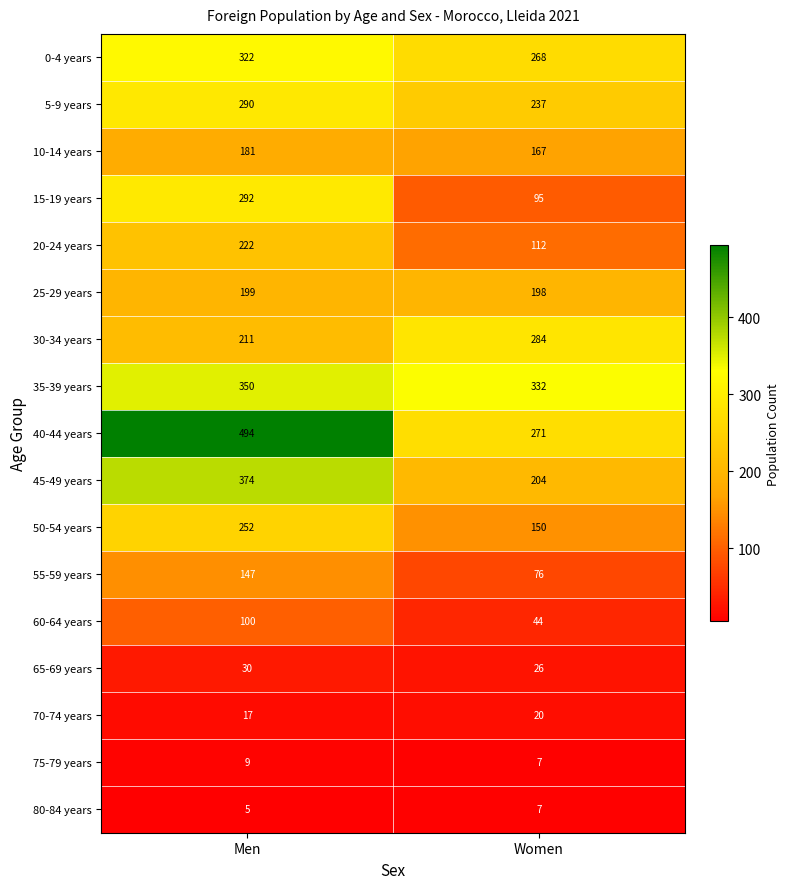

How many data points does each series have?

2